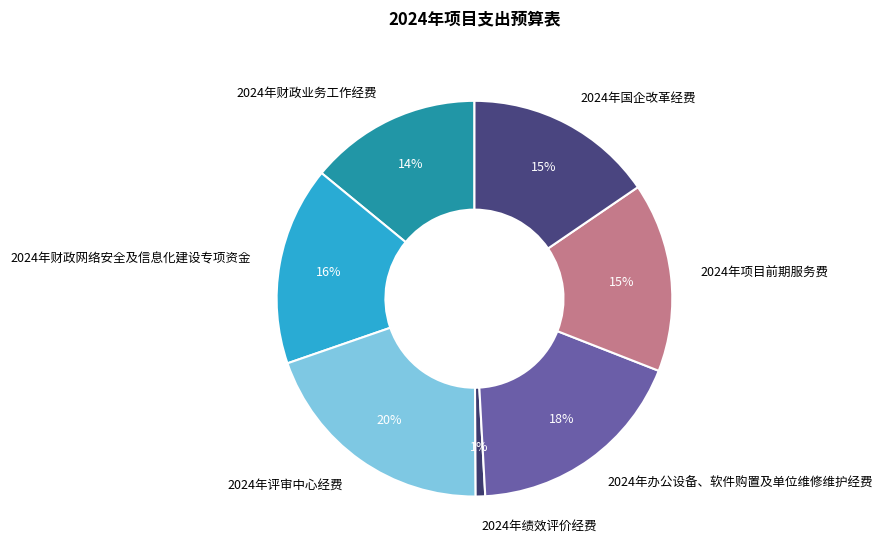

To the nearest percent, what is the difference between the 2024年项目前期服务费 and 2024年财政业务工作经费 slice percentages?

1%